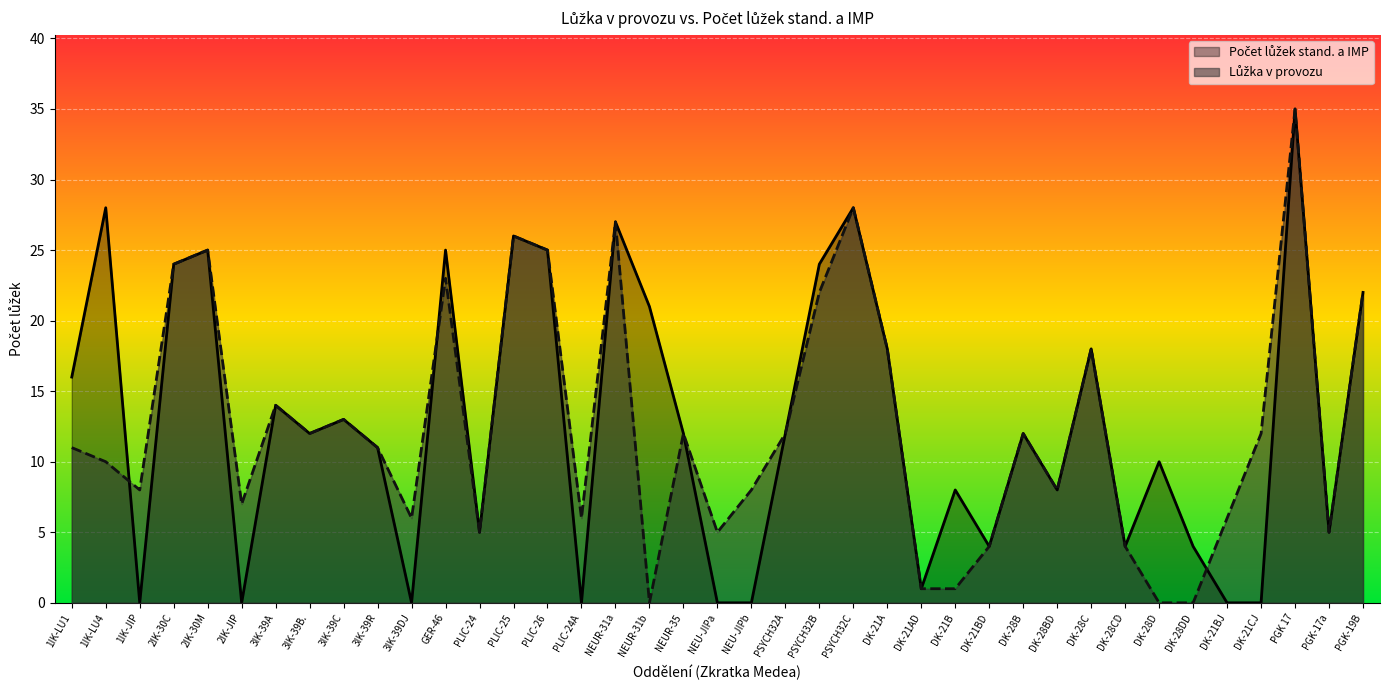

Rank the series by their average value, from highest to lowest.

Počet lůžek stand. a IMP, Lůžka v provozu